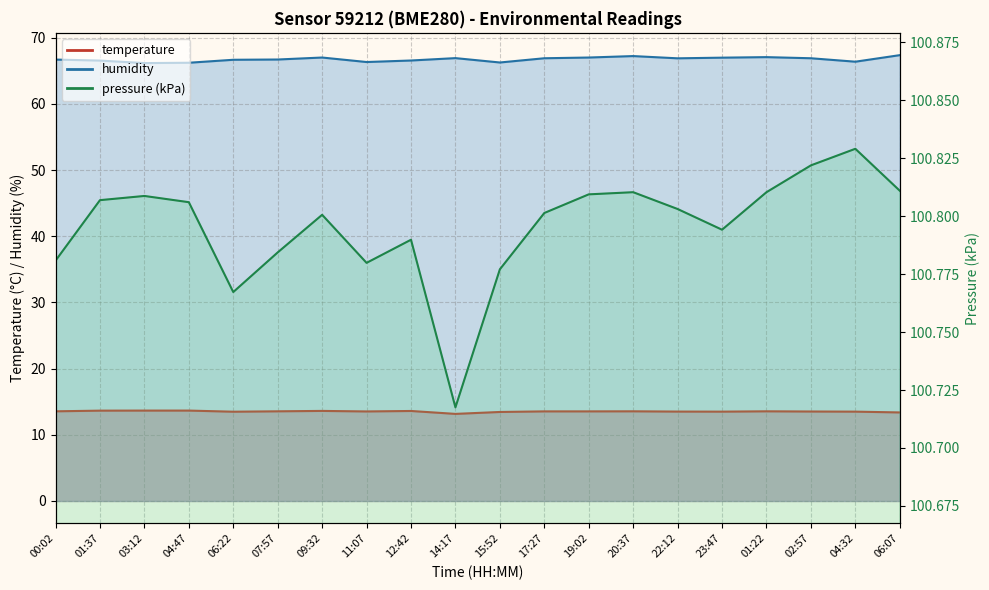

Is the value of humidity at 03:12 greater than the value of temperature at 15:52?

Yes